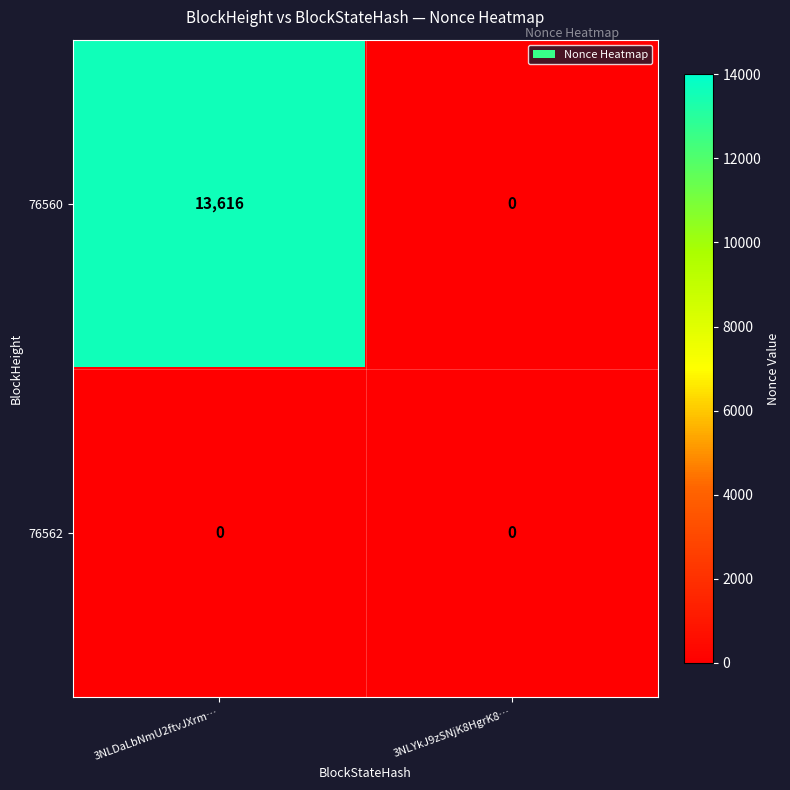

Read the 76560 value at 3NLDaLbNmU2ftvJXrm….

13616